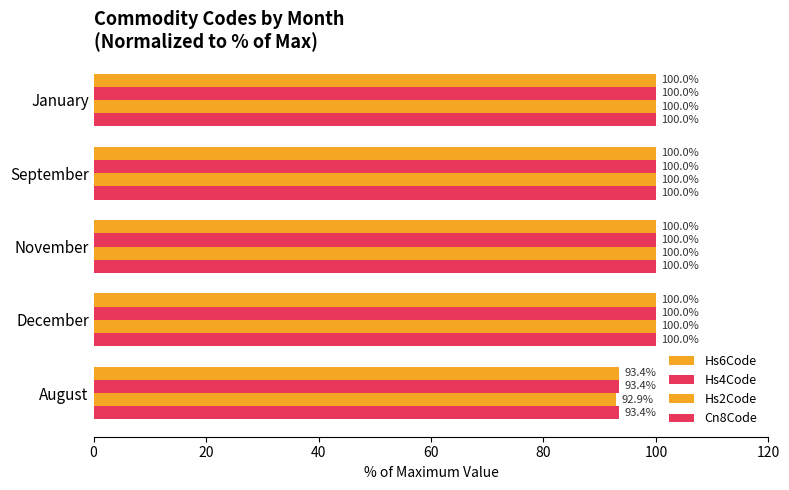

What is the maximum value shown in the chart?

100.0